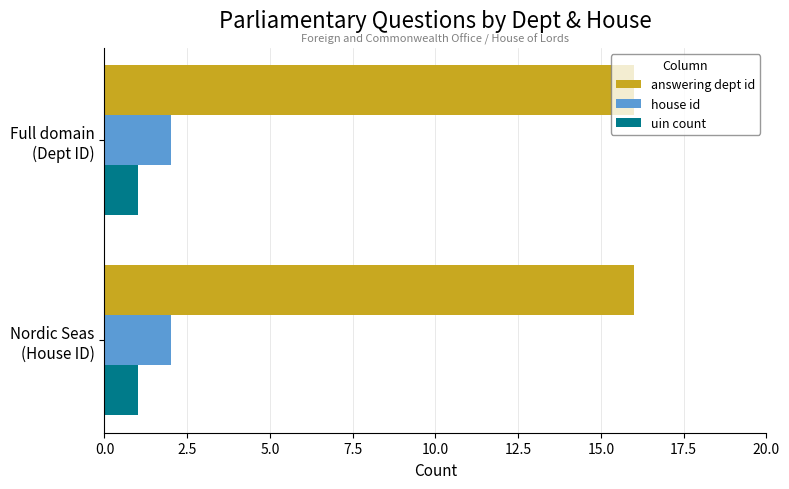

Rank the series by their maximum value, from lowest to highest.

uin count, house id, answering dept id